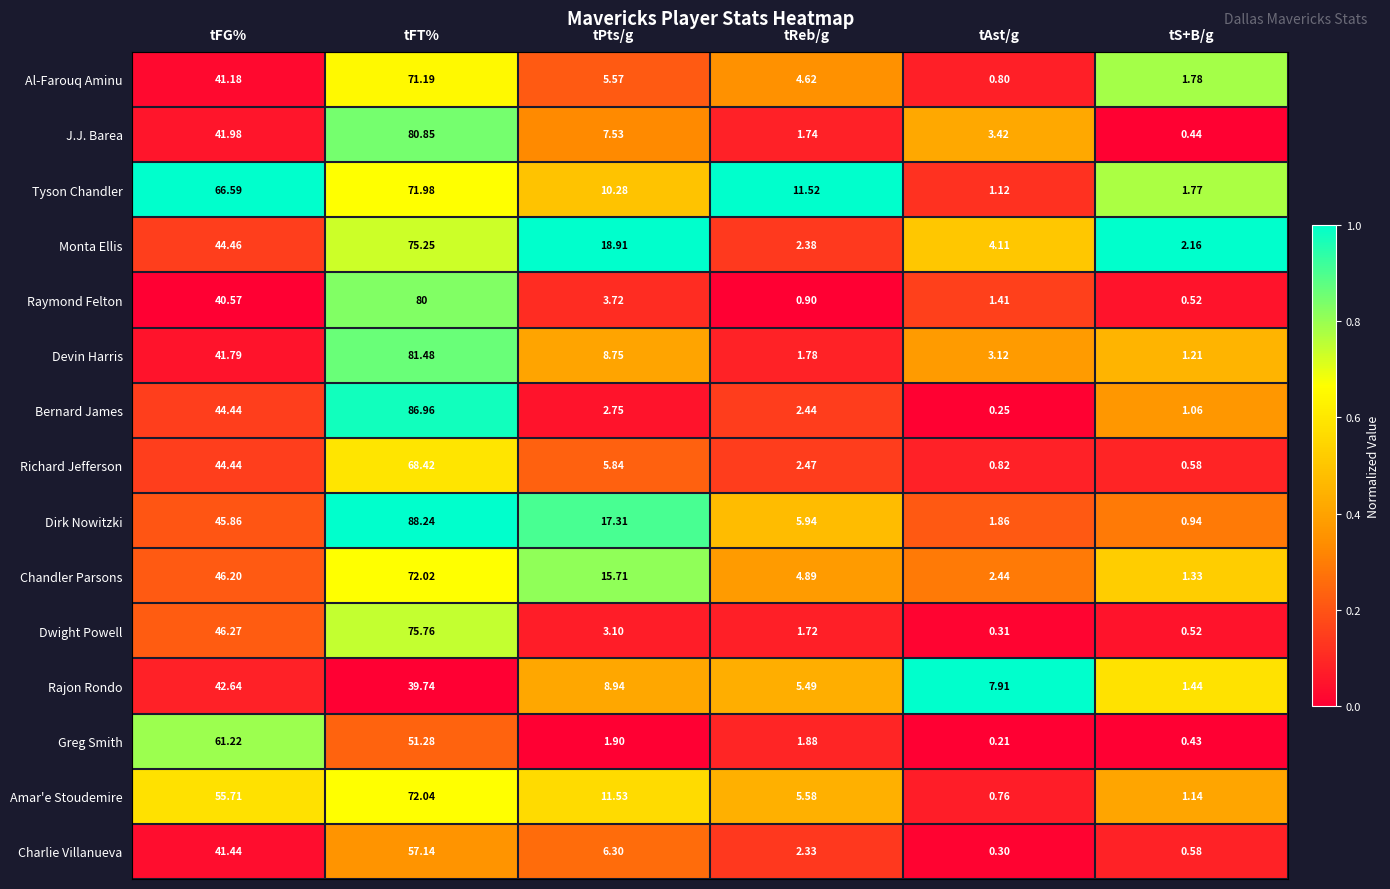

Which label corresponds to the largest value in the chart?

tFT%